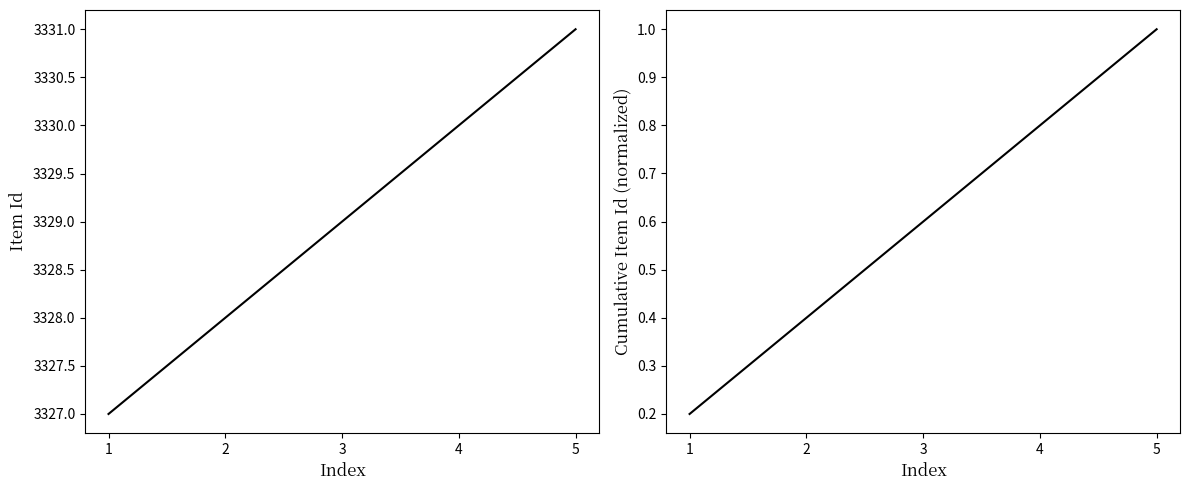

What is the approximate value of Item Id at 5?

3331.0